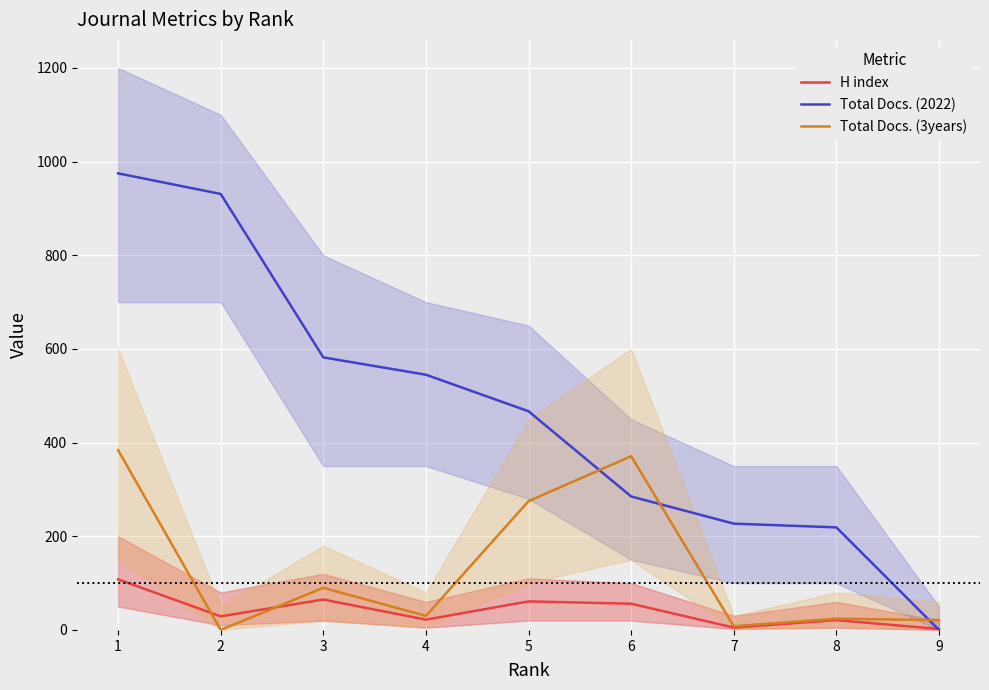

At which label is H index closest to 55?

6